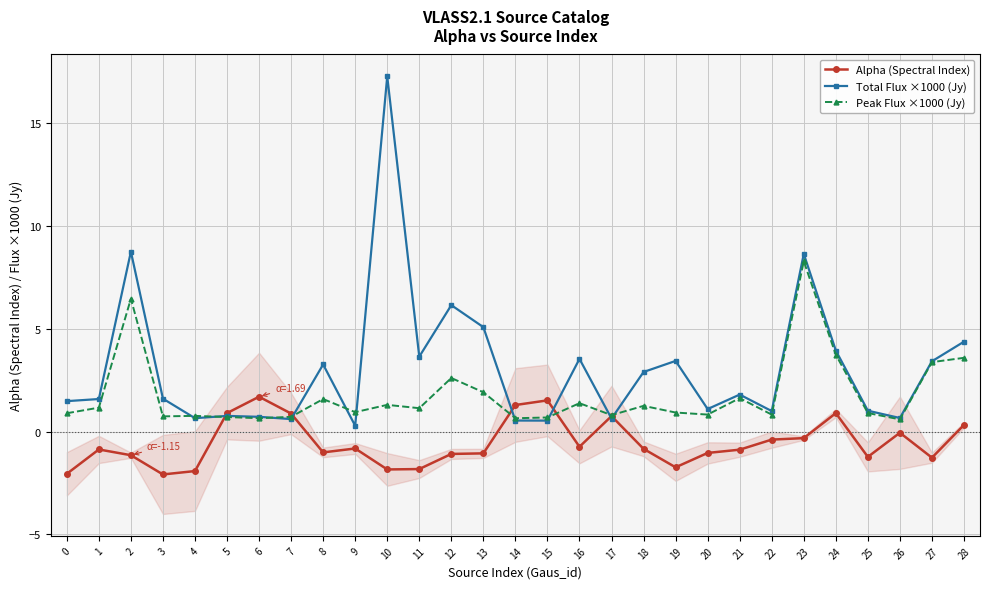

The value of Peak Flux ×1000 (Jy) at 0 is 0.3. True or false?

False